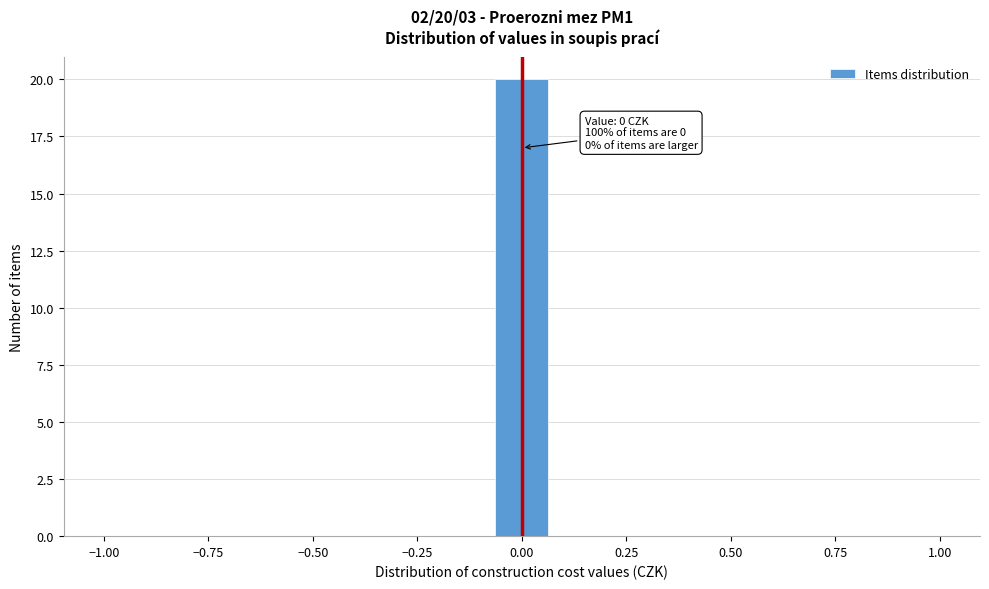

Around what value on the x-axis is the tallest bar? Give the approximate position of its centre, as read against the axis.

0.00